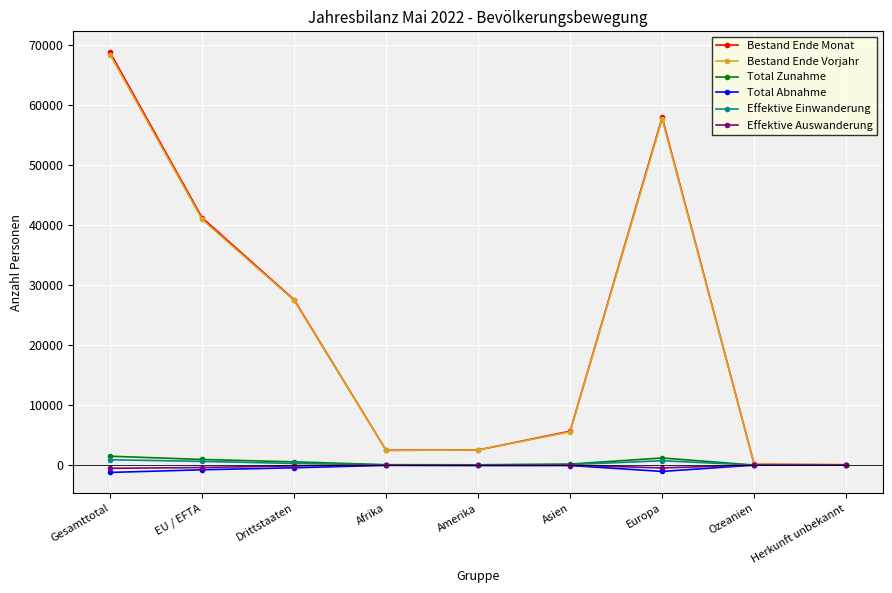

How many series are shown in this chart?

6